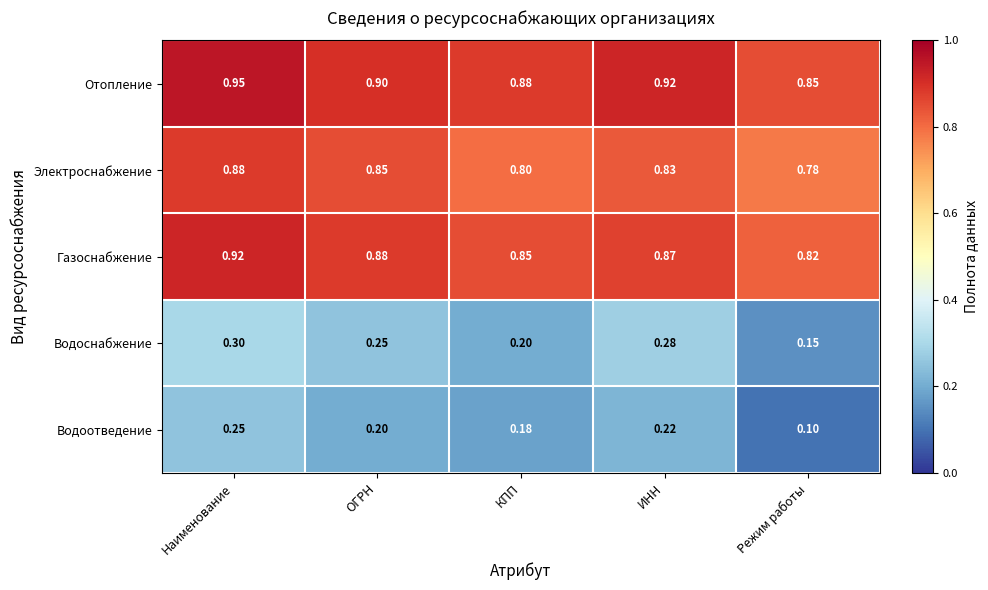

Rank the series by their maximum value, from highest to lowest.

Отопление, Газоснабжение, Электроснабжение, Водоснабжение, Водоотведение